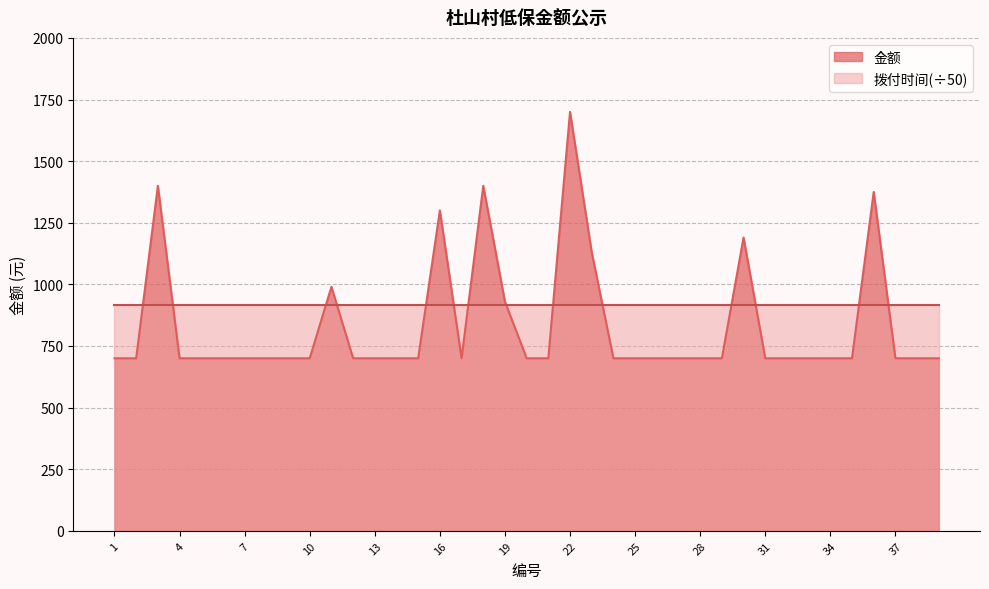

What is the sum of all values?

32415